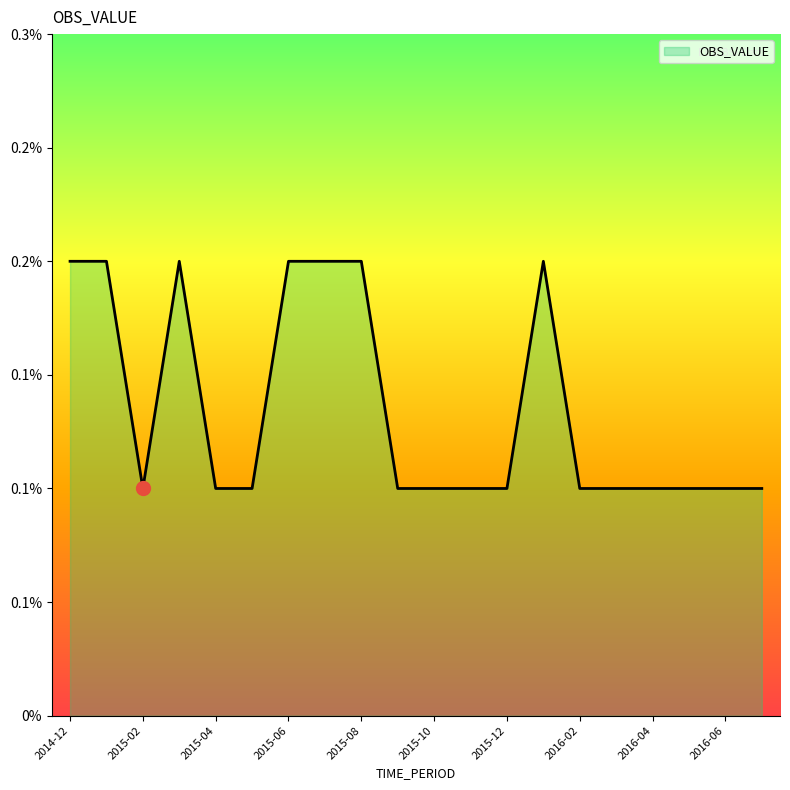

Does the chart display data point markers on the line(s)?

No